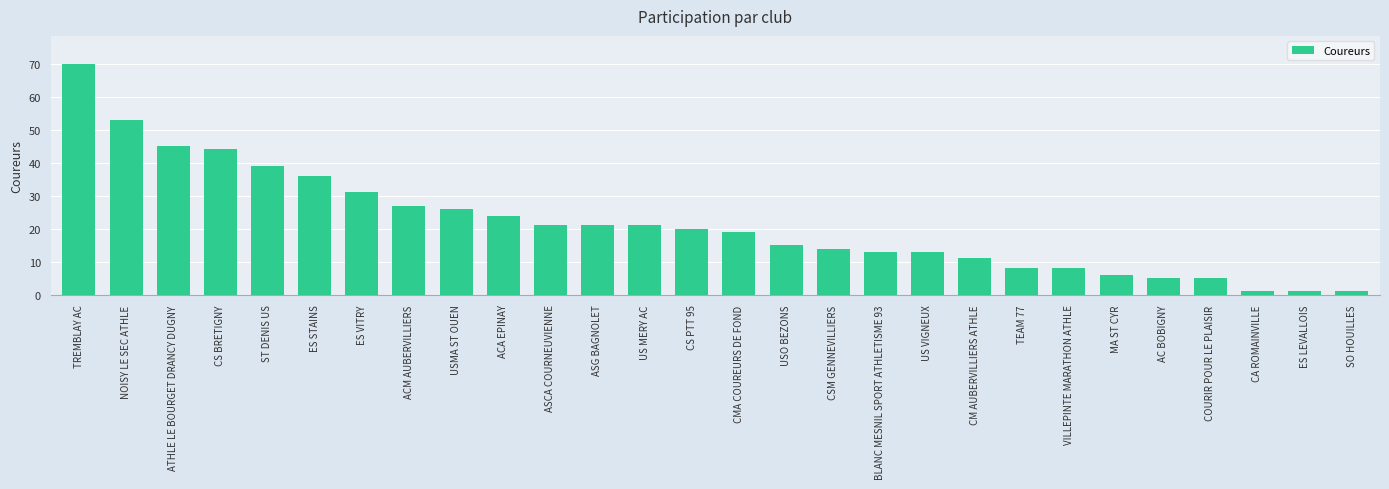

The value at ATHLE LE BOURGET DRANCY DUGNY is 45. True or false?

True